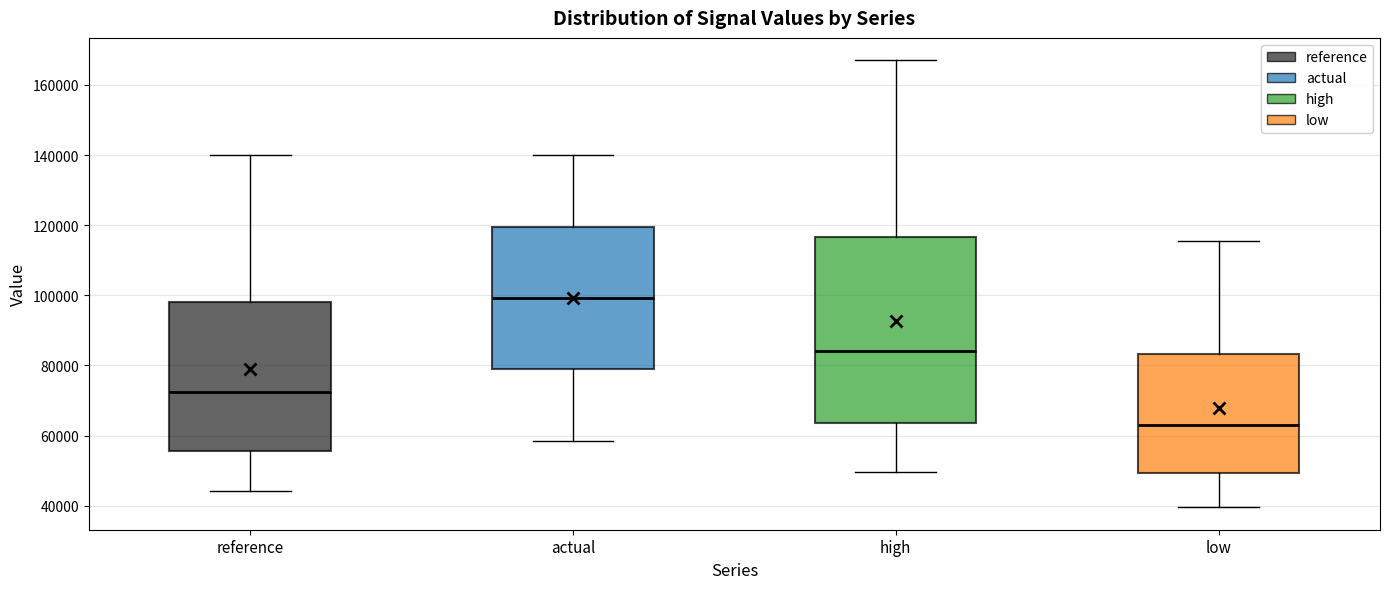

Where does the lower whisker of the box for low end on the y-axis? The values are not printed on the chart, so give them approximately, as read against the axis.

40000